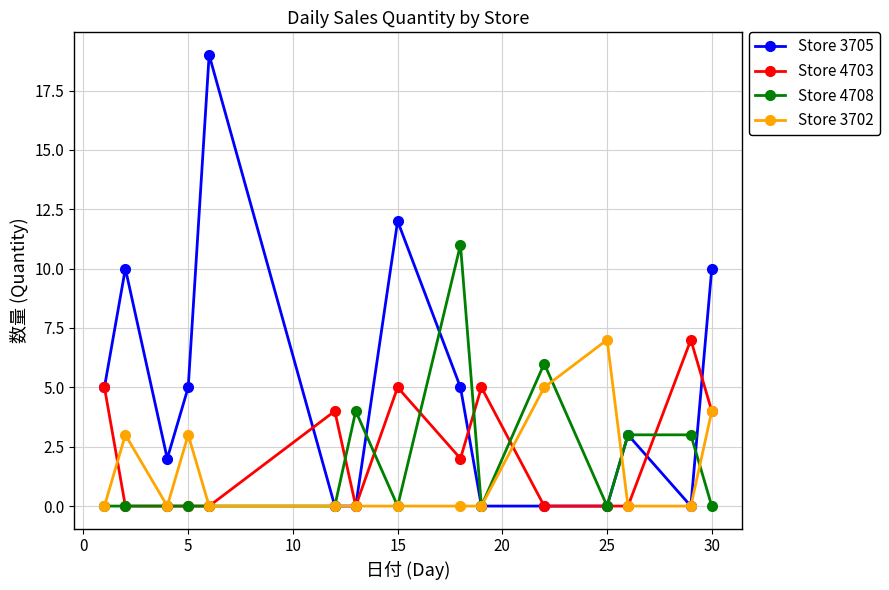

Count the number of data series in this chart.

4